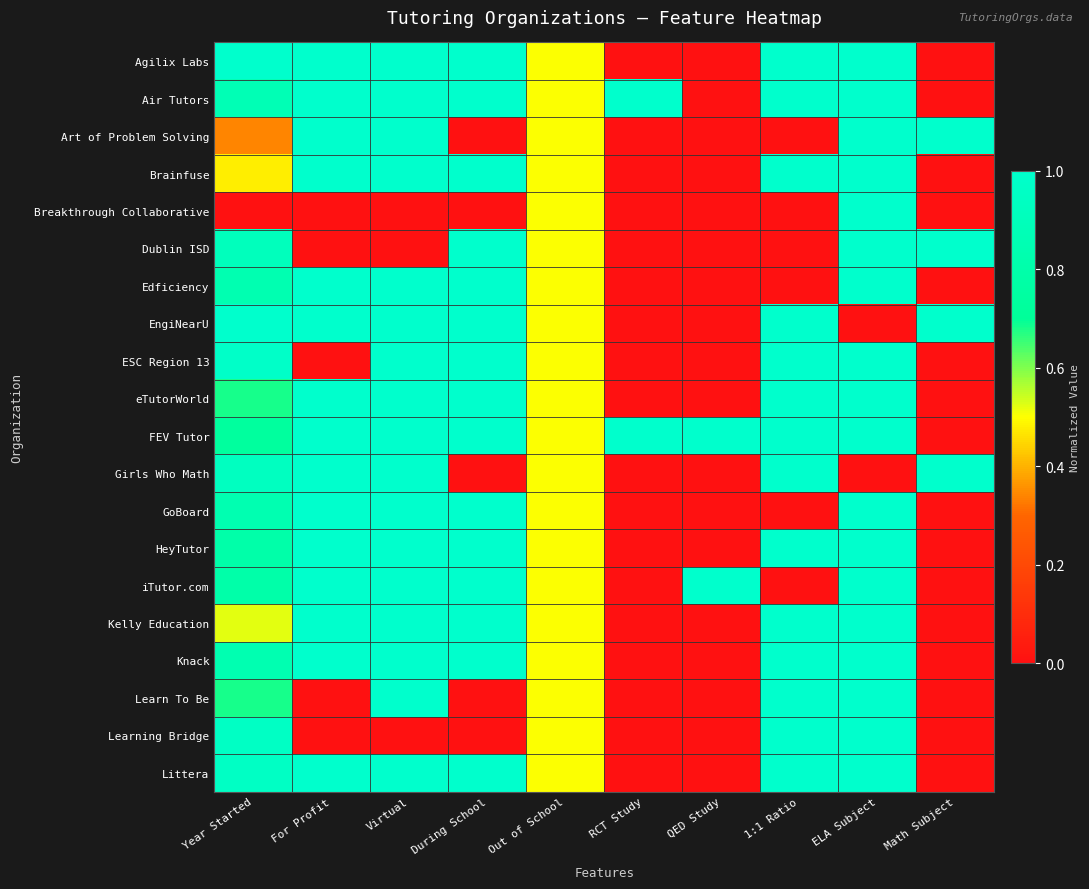

What is the difference between the highest and lowest values at Virtual?

1.0